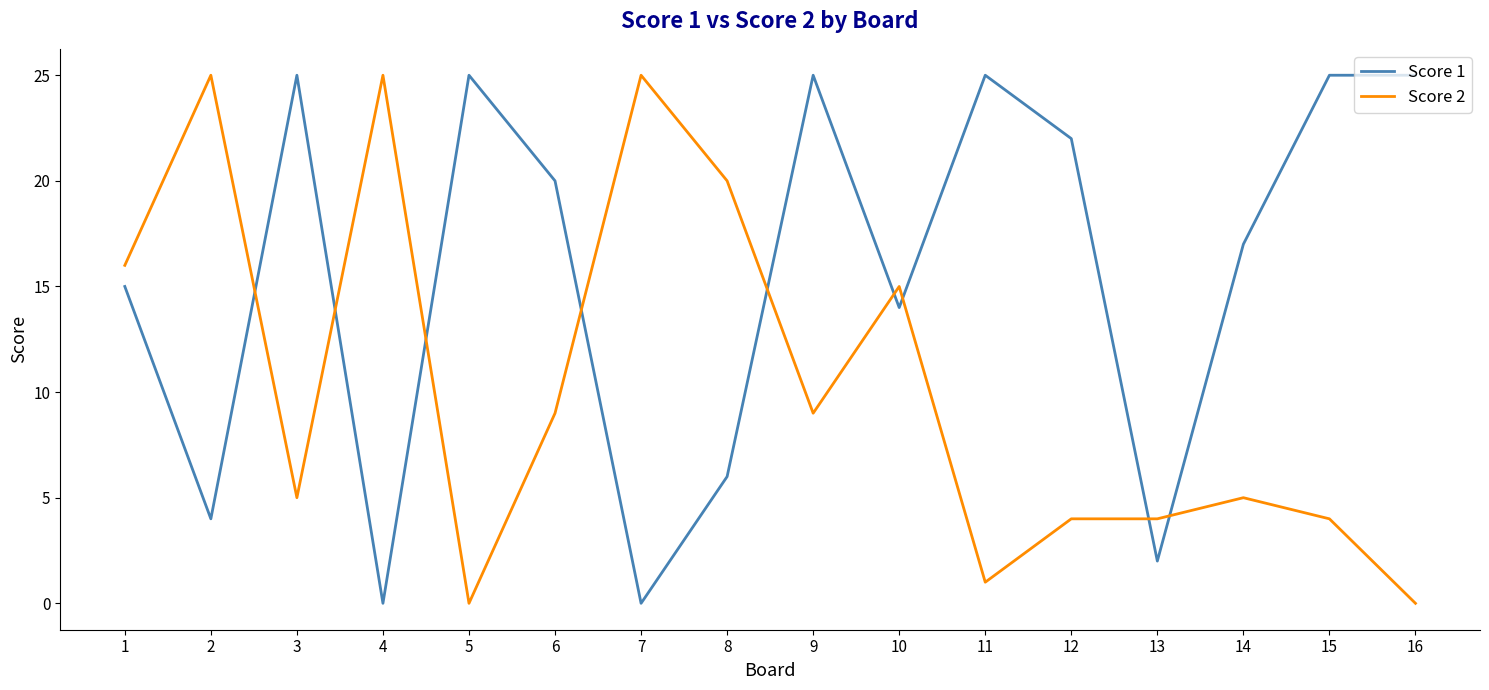

Is the value of Score 2 at 5 greater than the value of Score 1 at 5?

No